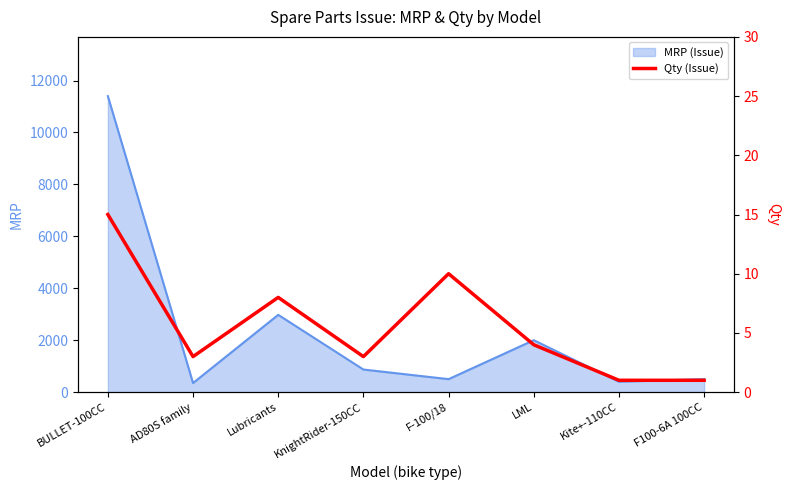

True or false: MRP (Issue) has a value of 5231 at Lubricants.

False